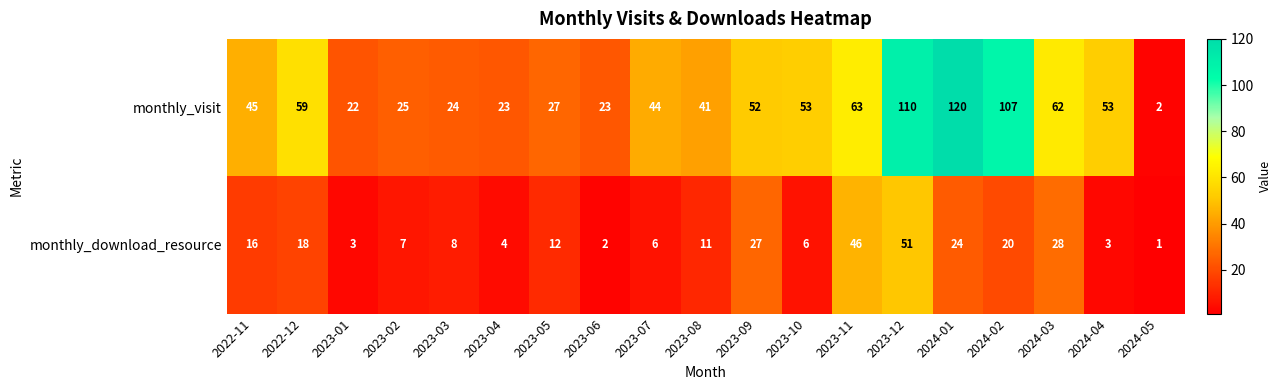

Is the value of monthly_visit at 2023-08 greater than the value of monthly_download_resource at 2023-09?

Yes